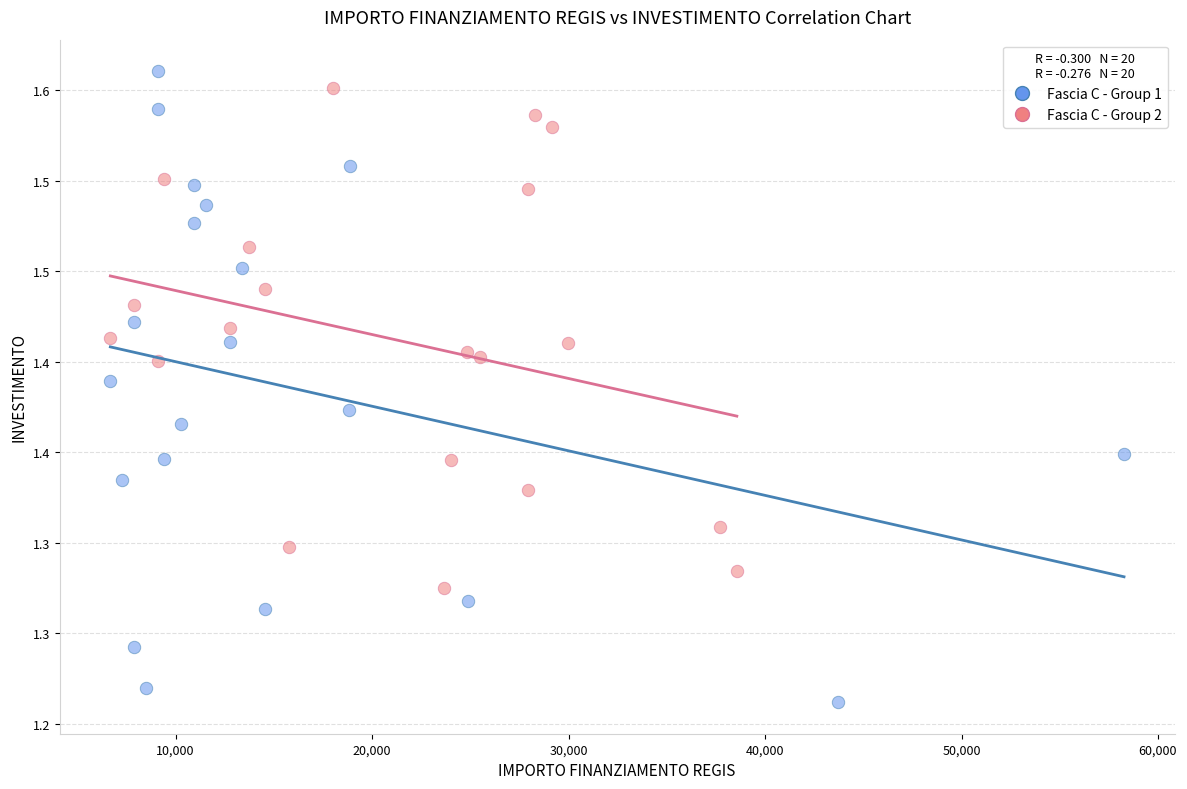

What are all the series names shown in the legend?

Fascia C - Group 1, Fascia C - Group 2